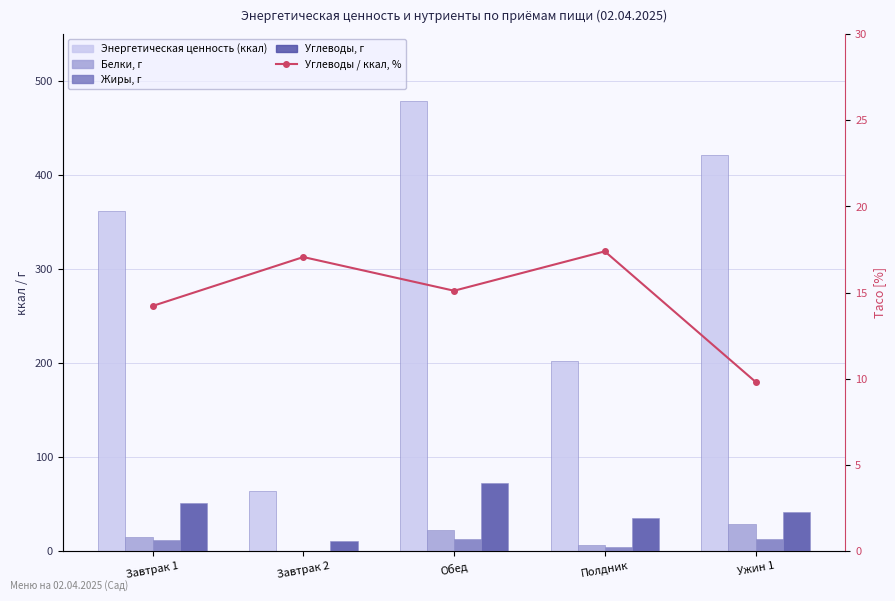

What are all the series names shown in the legend?

Энергетическая ценность (ккал), Белки, г, Жиры, г, Углеводы, г, Углеводы / ккал, %